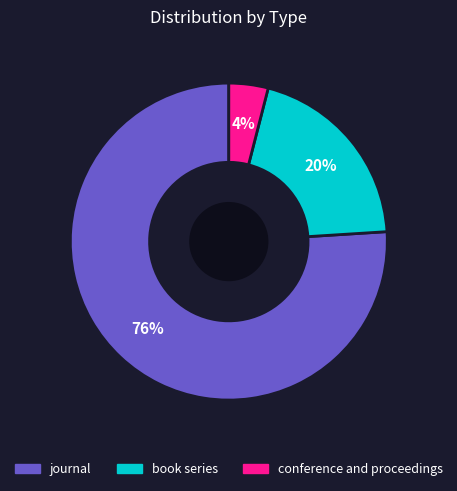

How many segments does this pie chart have?

3